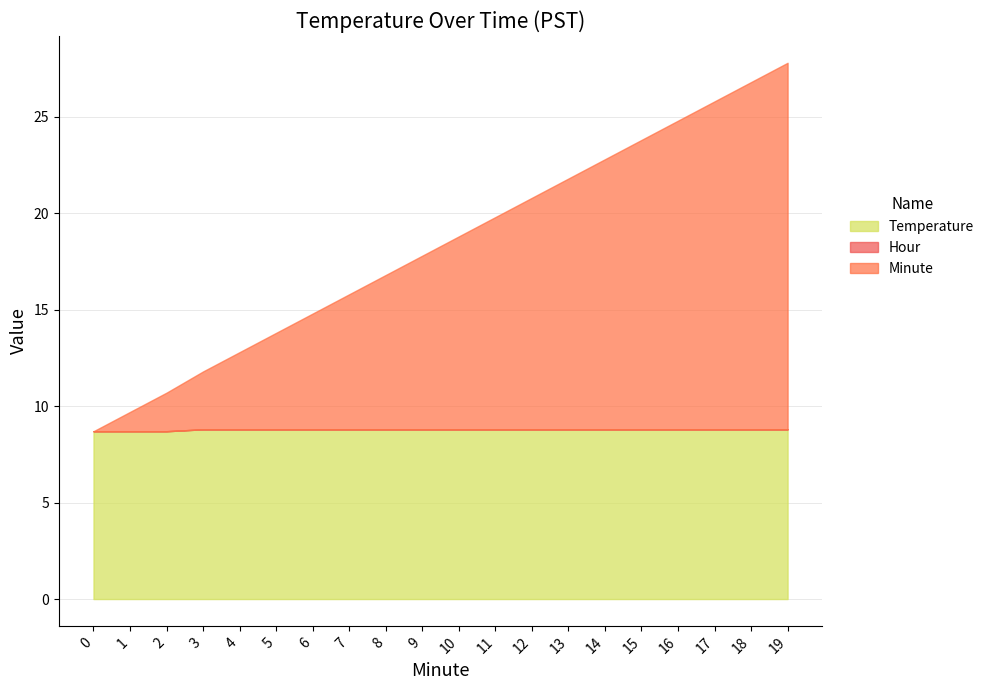

What is the average value of the Minute series?

9.5